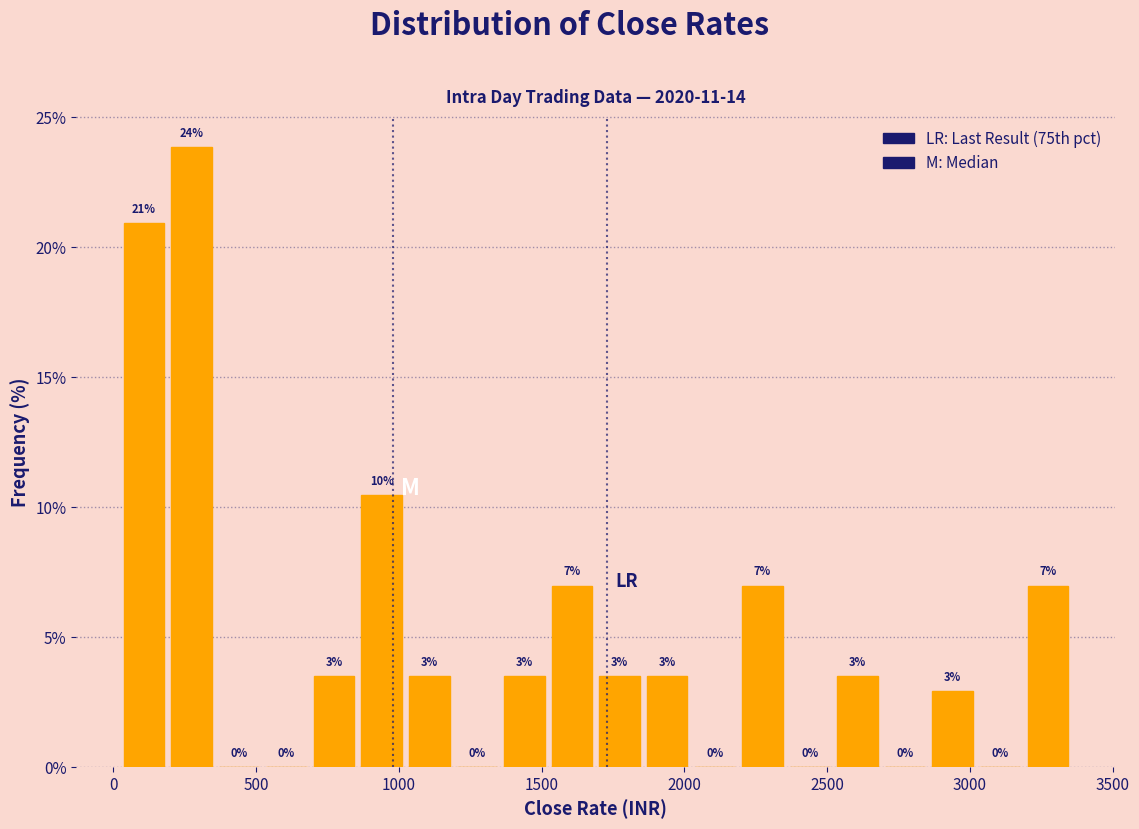

Around what value on the x-axis is the tallest bar? Give the approximate position of its centre, as read against the axis.

250